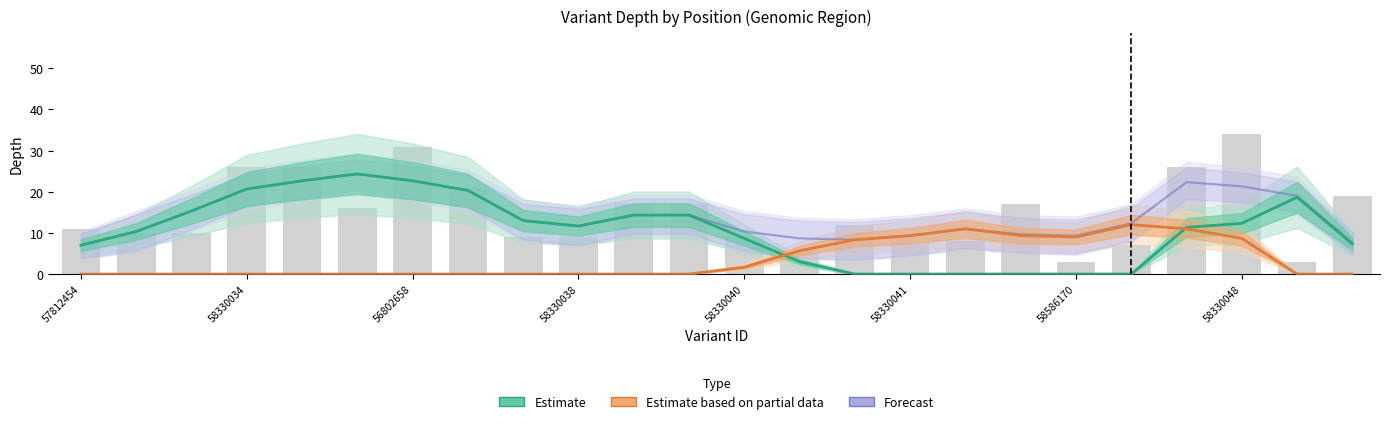

What is the difference between the highest and lowest values at 11?

14.3